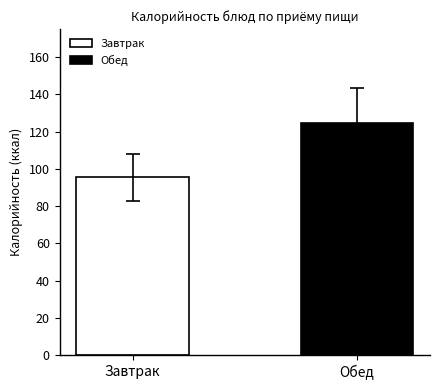

Which series has the widest spread of values?

Завтрак